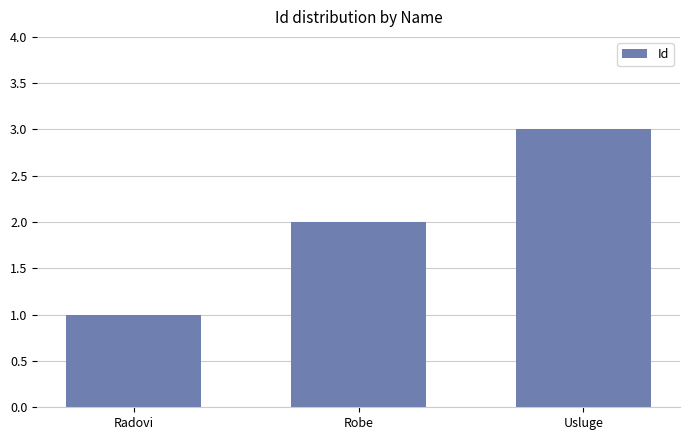

What is the average value?

2